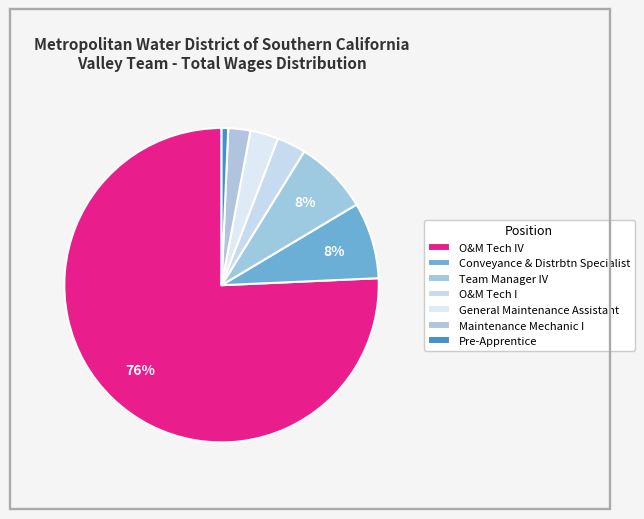

Rank the categories by value from highest to lowest.

O&M Tech IV, Conveyance & Distrbtn Specialist, Team Manager IV, O&M Tech I, General Maintenance Assistant, Maintenance Mechanic I, Pre-Apprentice